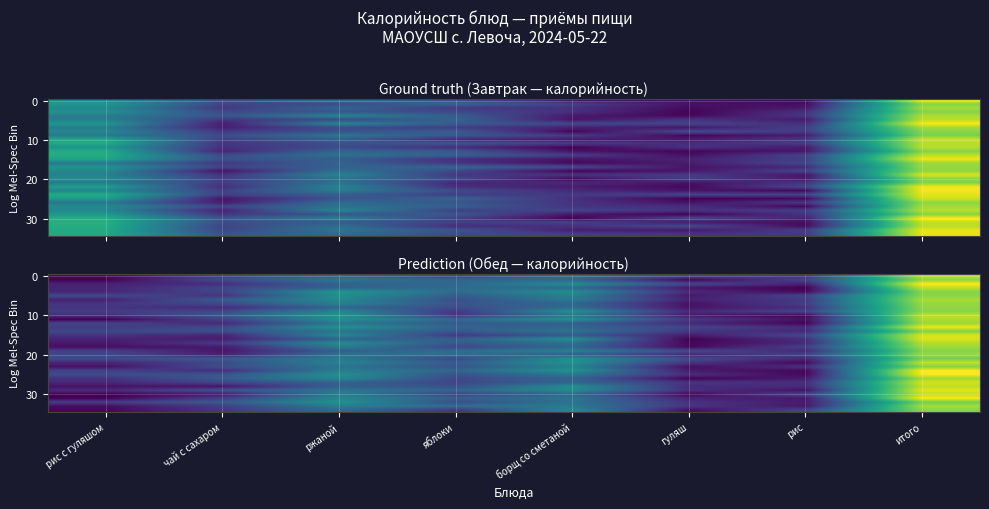

How many data points does each series have?

8